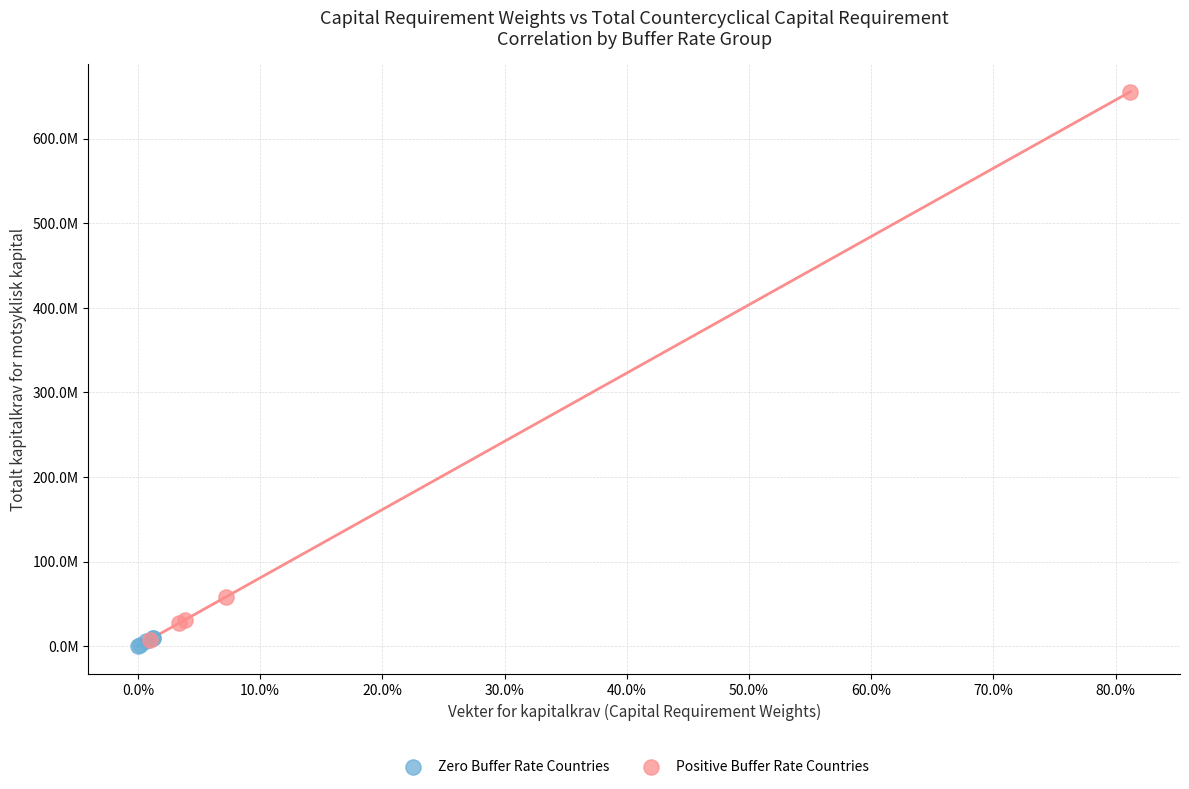

What are all the series names shown in the legend?

Zero Buffer Rate Countries, Positive Buffer Rate Countries